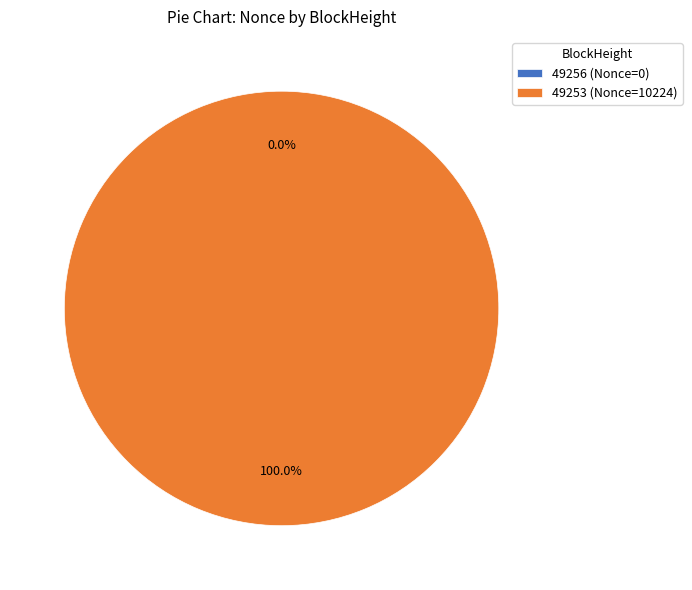

To the nearest percent, what portion does 49253 represent?

100%